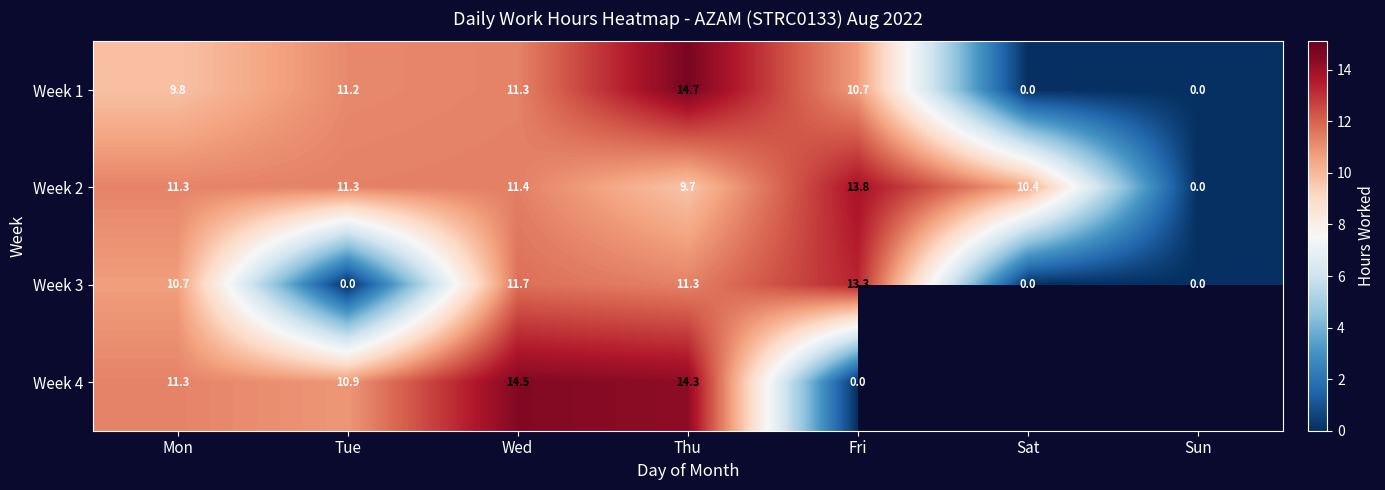

How many categories are shown in the chart?

7